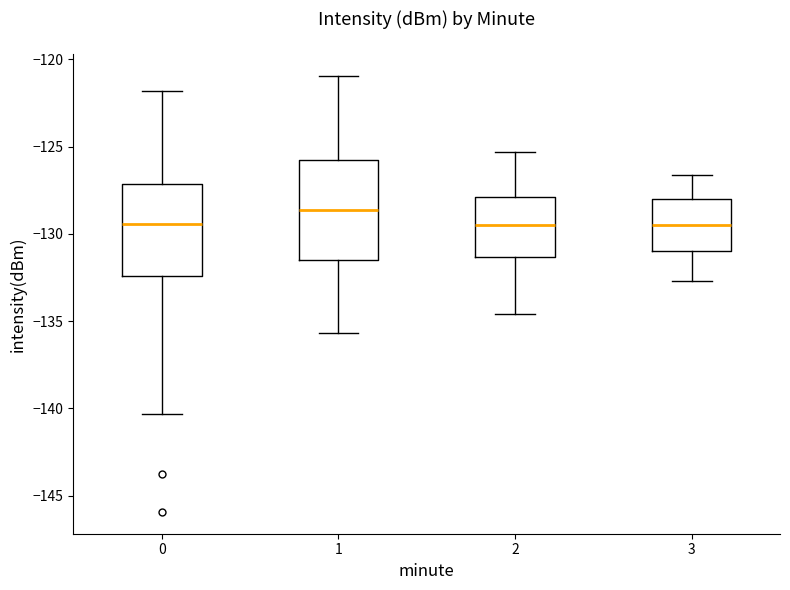

Which box has the highest median line?

1